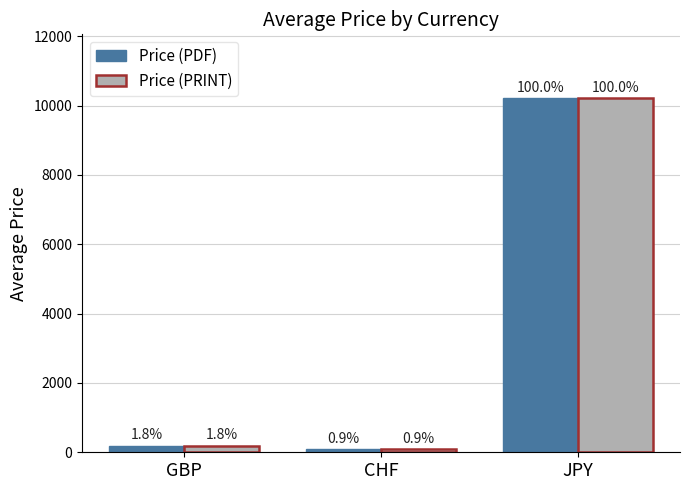

Are the bars grouped side by side (vs. stacked)?

Yes